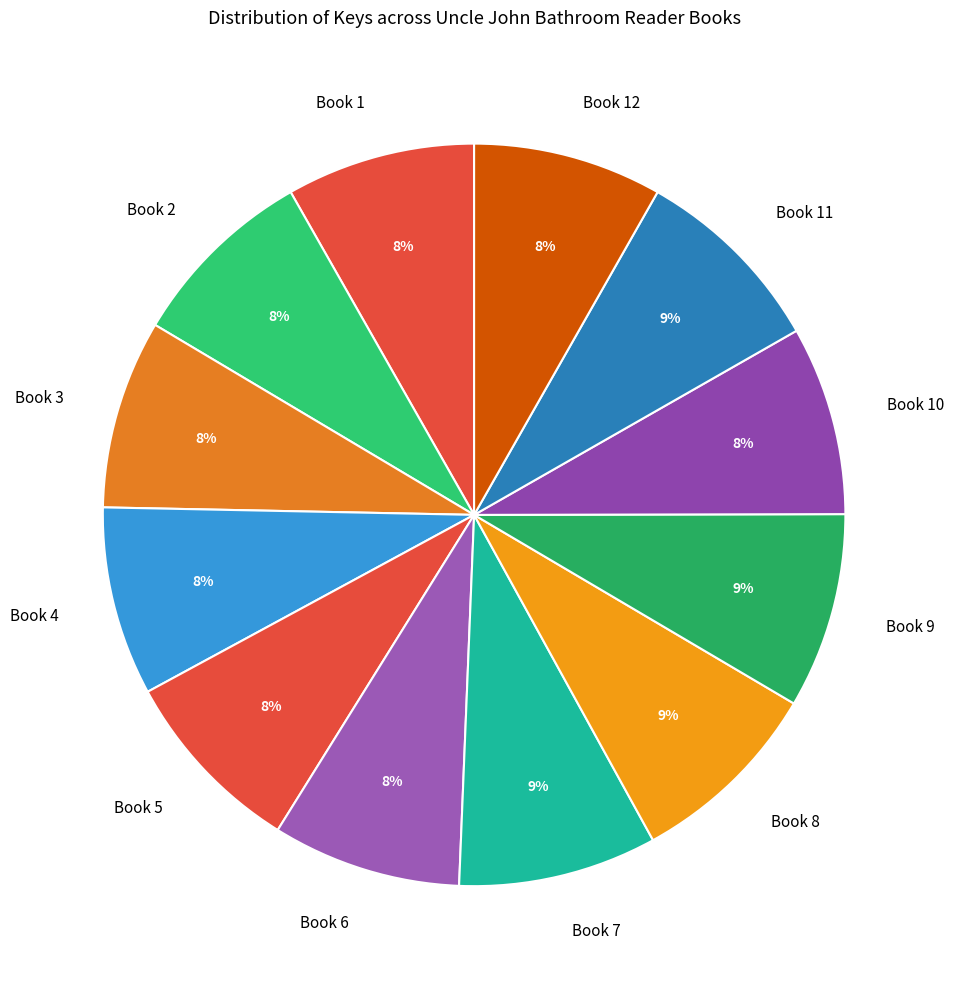

To the nearest percent, what portion does Book 5 represent?

8%